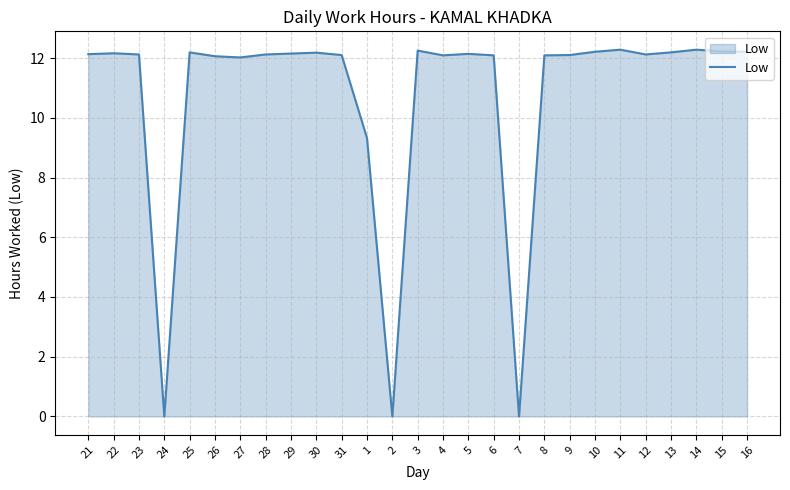

What is the difference between the second highest and second lowest values?

12.3